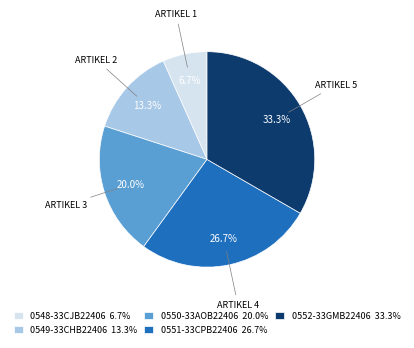

Approximately how many times larger is the value at 0550-33AOB22406 20.0% compared to 0552-33GMB22406 33.3%?

0.6